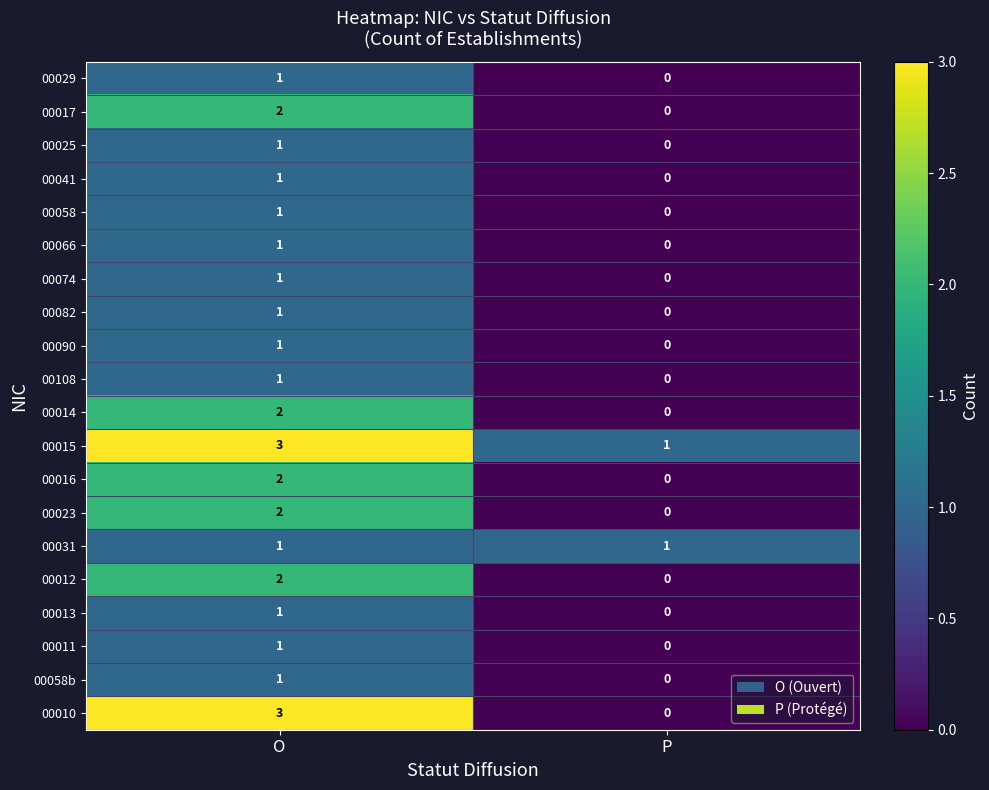

The value of 00066 at P is 1. True or false?

False